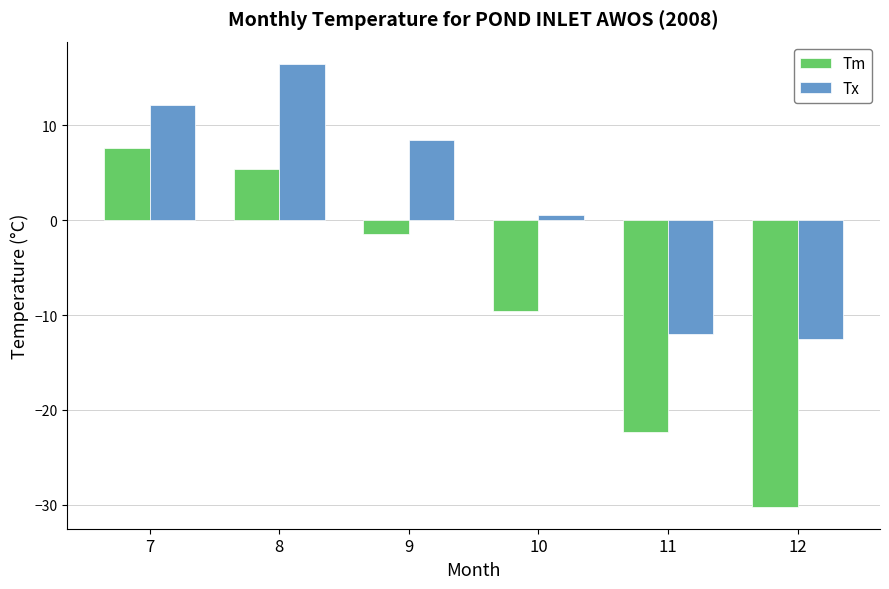

Between 7 and 9, which series saw the biggest shift?

Tm